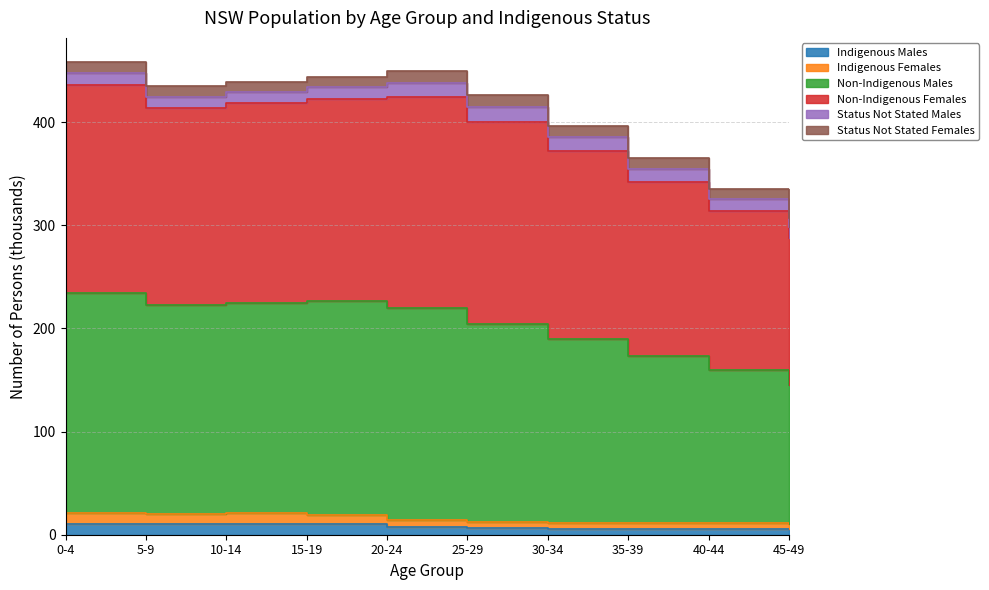

How many data points does each series have?

10